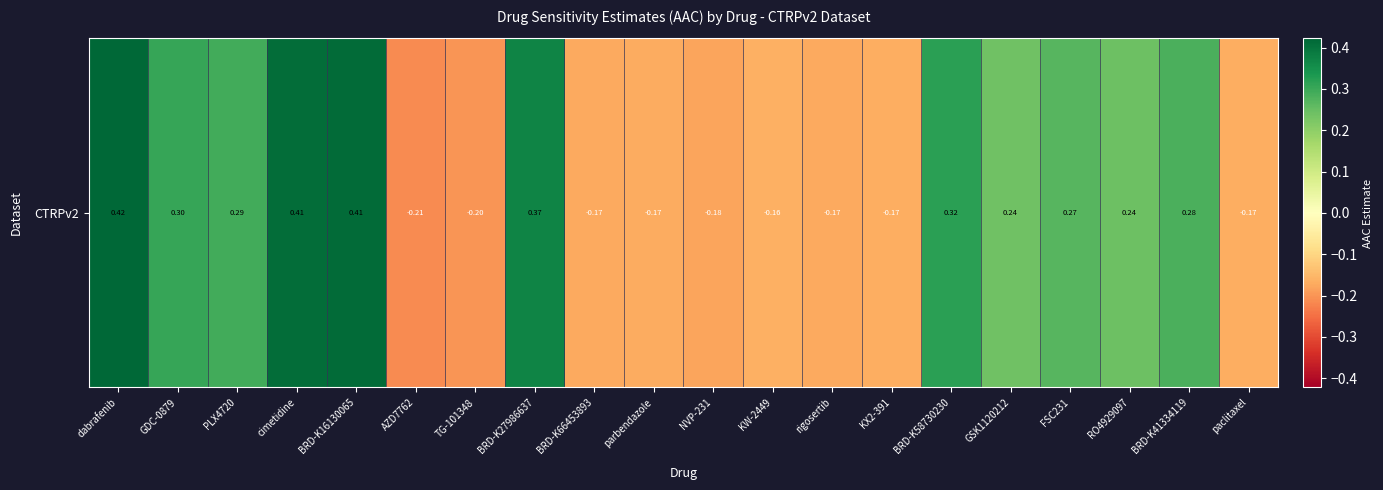

Is it true that the value at RO4929097 is 0.2?

True